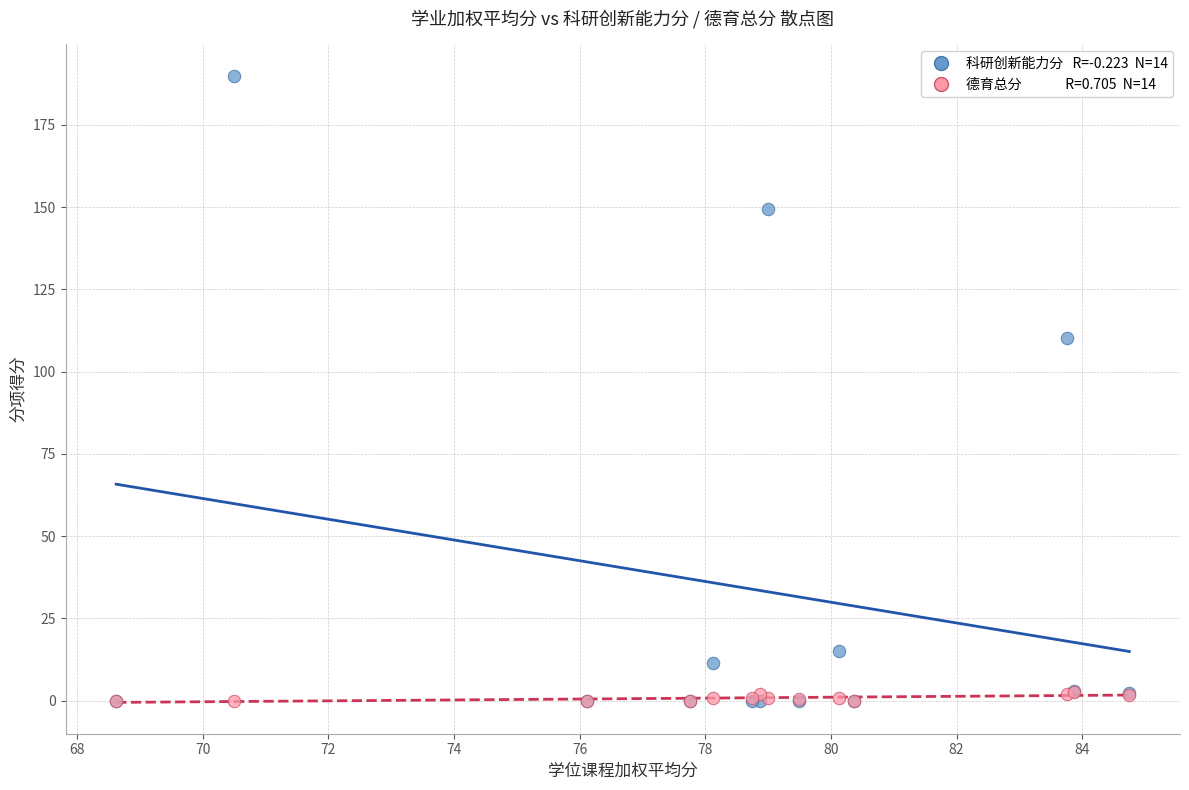

Across all series, what Y value is closest to 95?

110.2